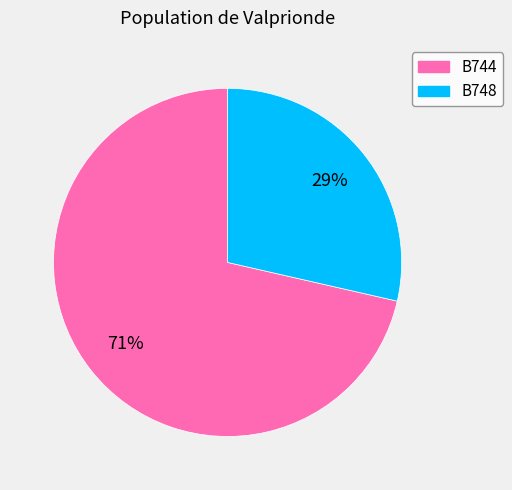

To the nearest percent, what portion does B748 represent?

29%